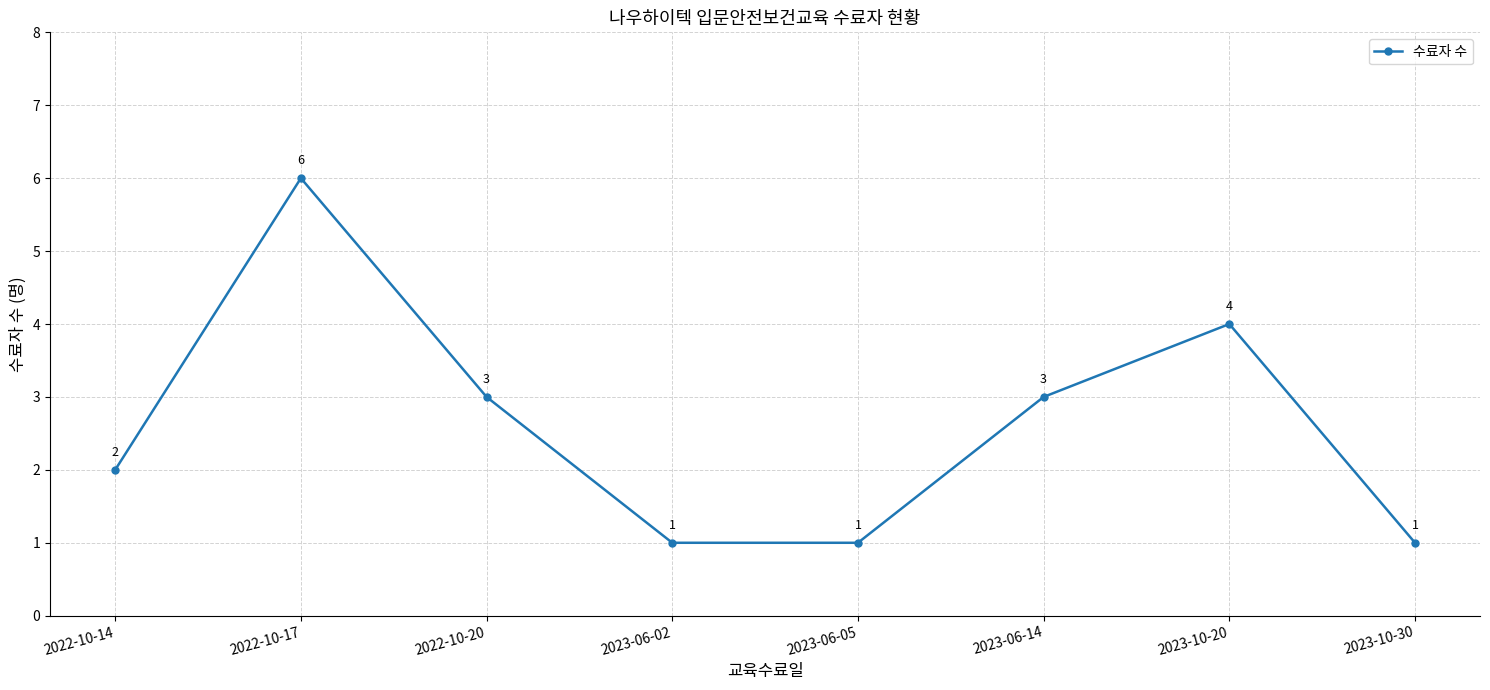

At which label does the data first exceed 3?

2022-10-17